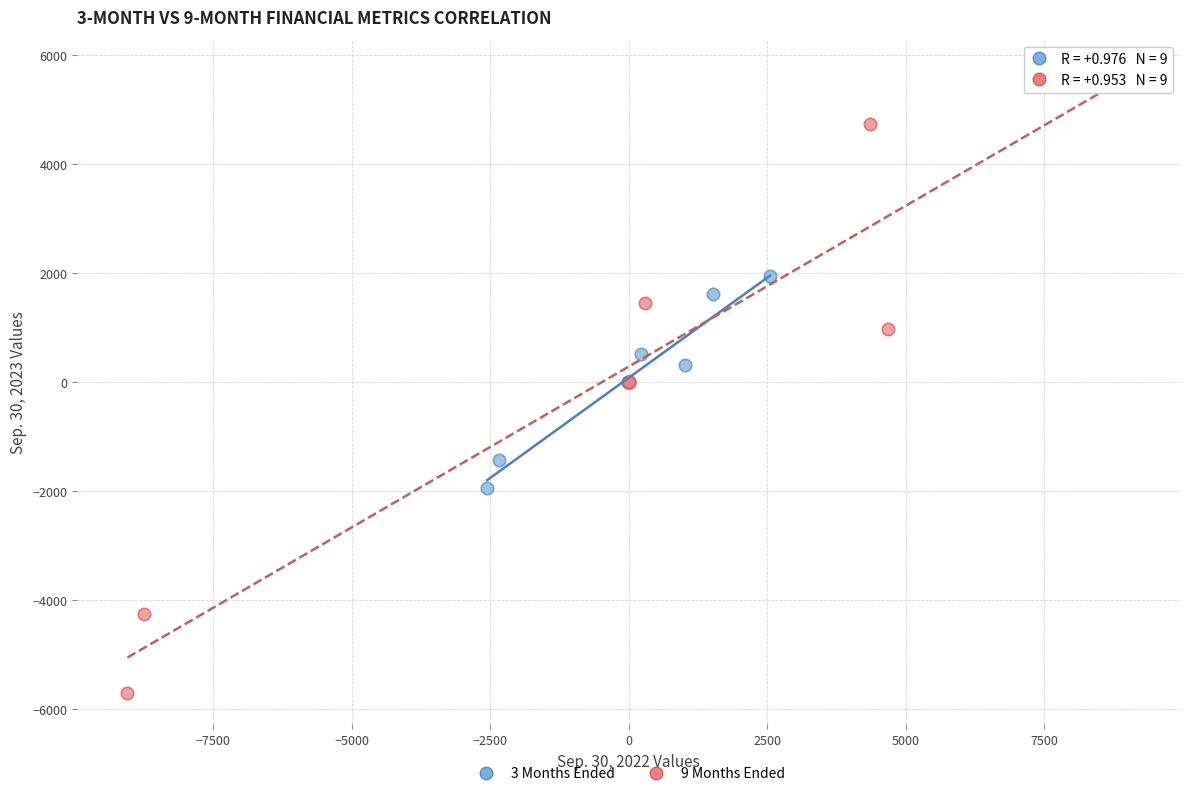

Which series has the widest spread of Y values?

9 Months Ended